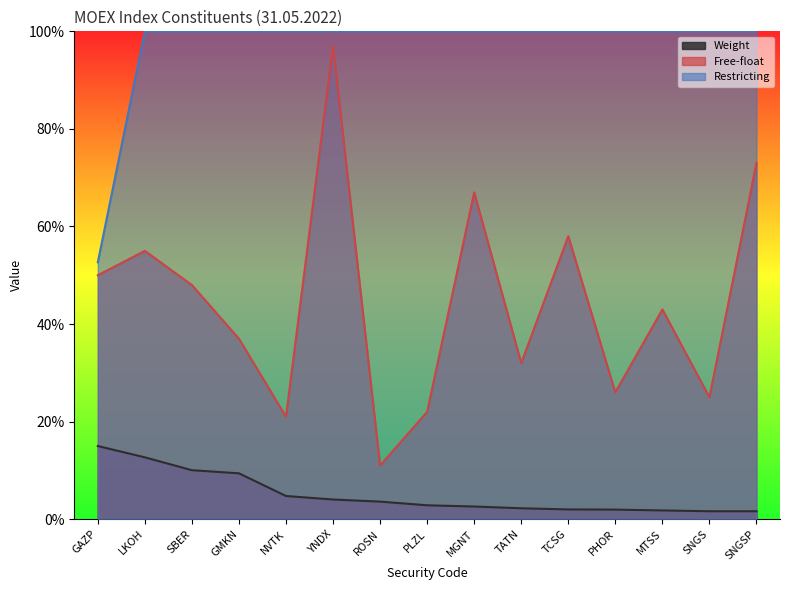

Where is Restricting nearest to the value 0?

GAZP